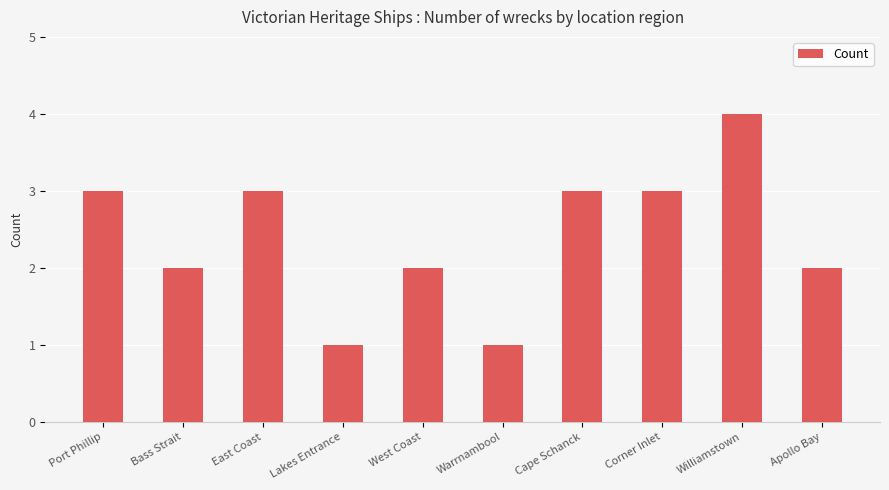

What is the average value?

2